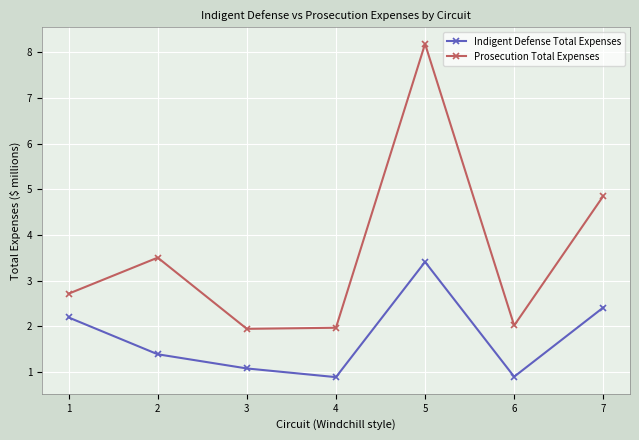

Where is the first local minimum for Indigent Defense Total Expenses?

4